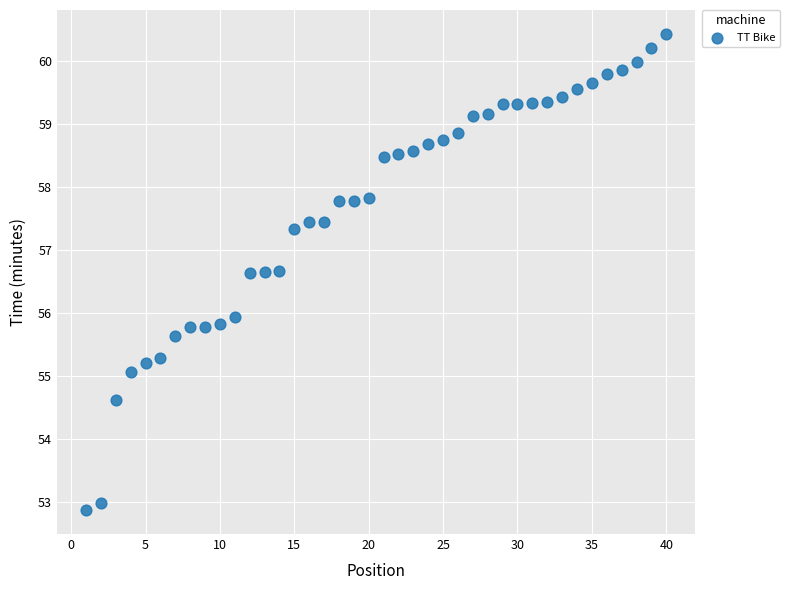

What is the range of X values (max minus min)?

39.0